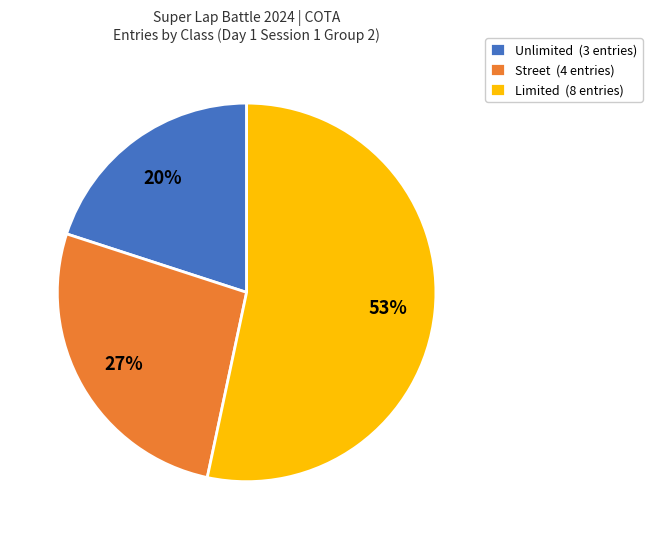

Which category accounts for the majority?

Limited